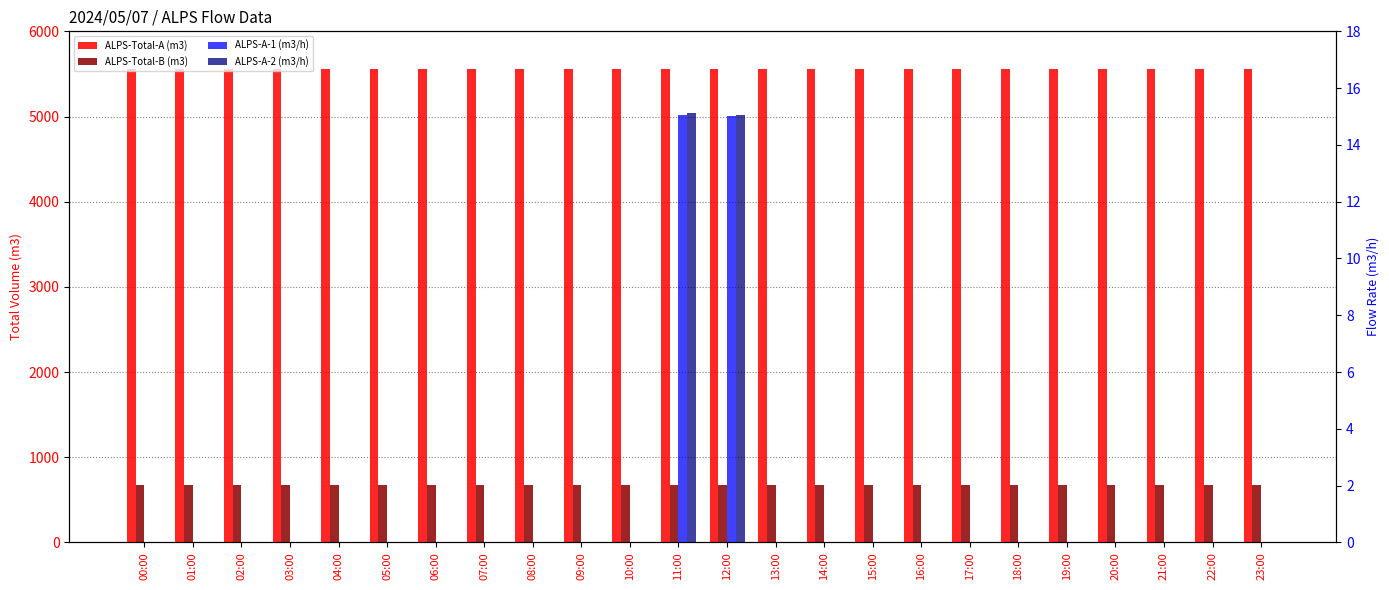

What is the label of the 5th bar from the right?

19:00